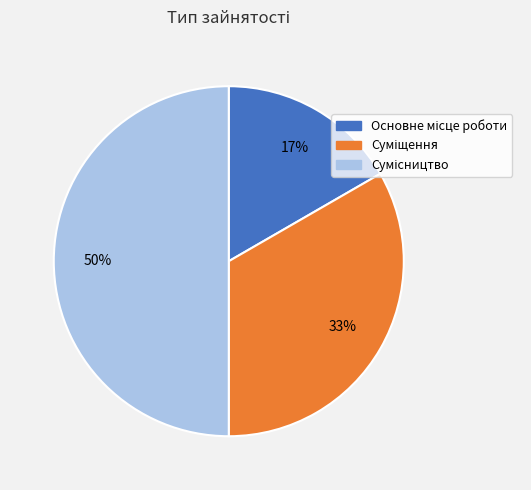

To the nearest percent, what is the average slice percentage?

33%